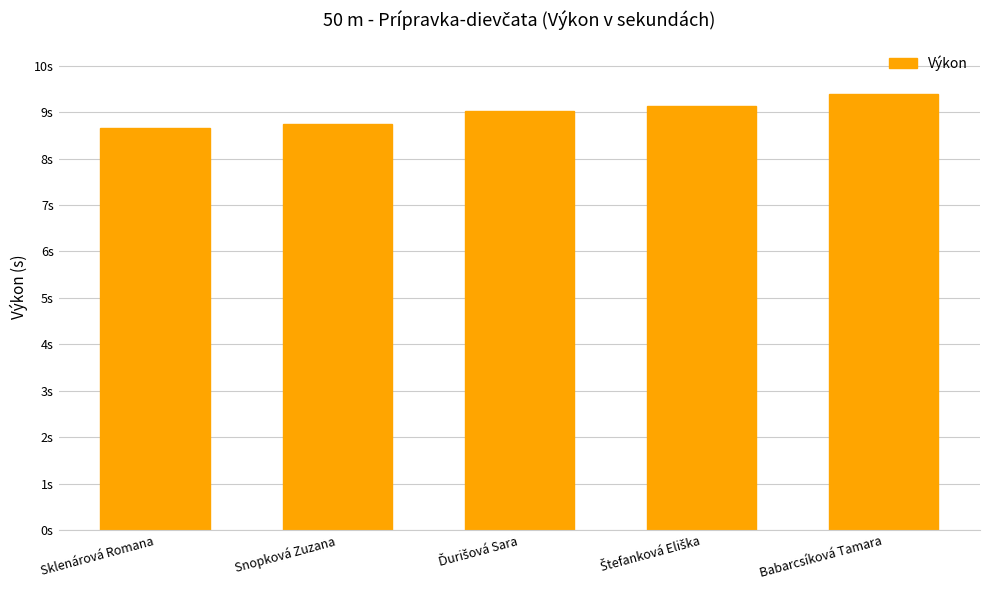

The chart shows a value of 8.7 at Snopková Zuzana. True or false?

True